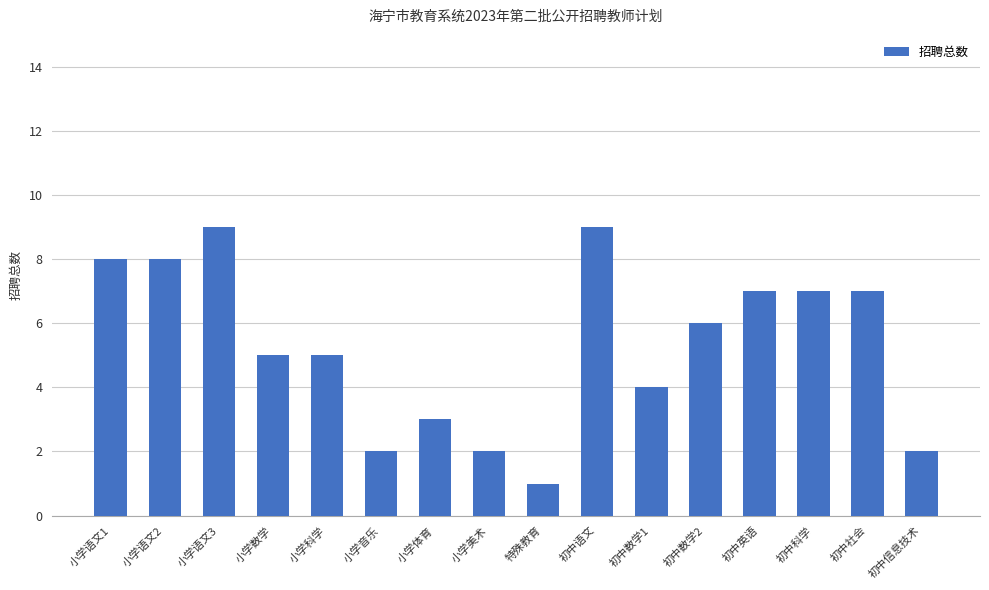

Which label corresponds to the smallest value in the chart?

特殊教育